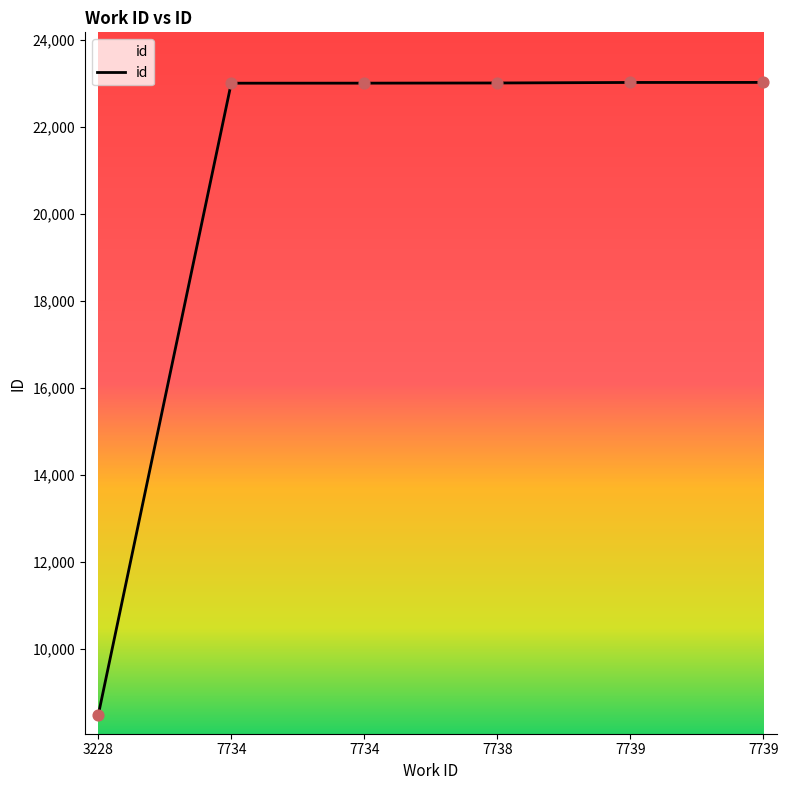

What is the ratio of the value at 7734 to the value at 7739?

1.0